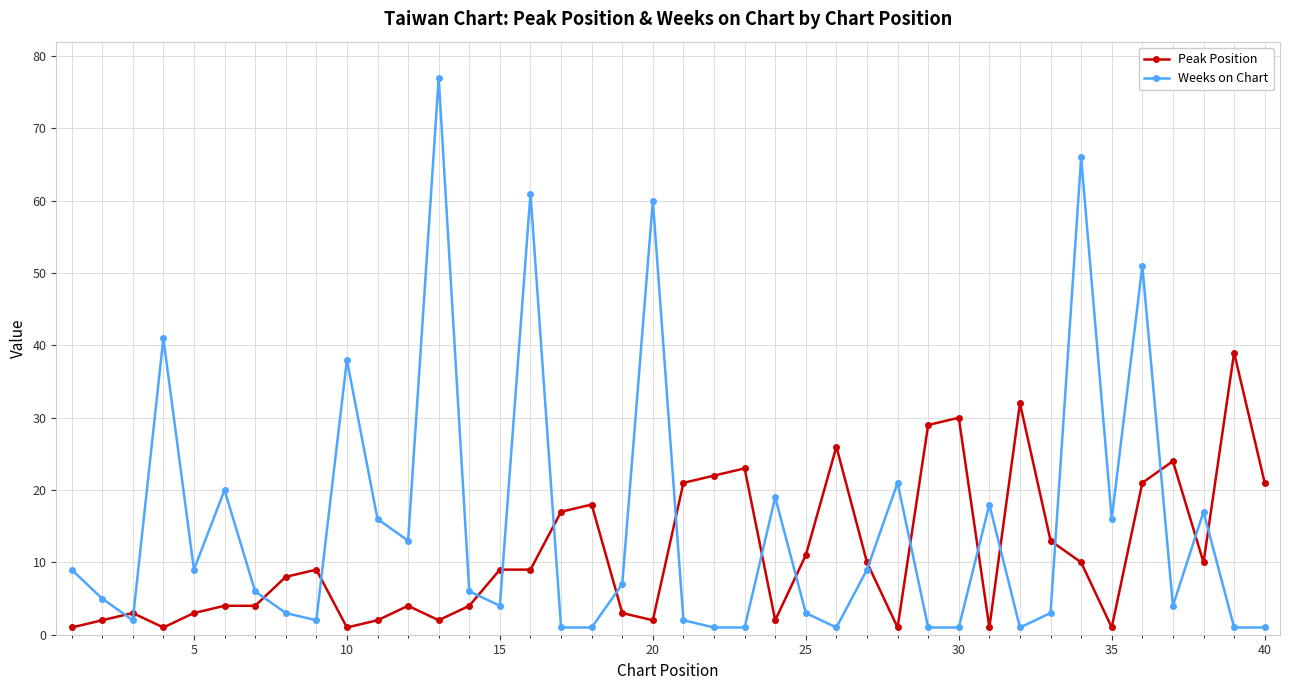

How many intersections are there between Weeks on Chart and Peak Position?

19